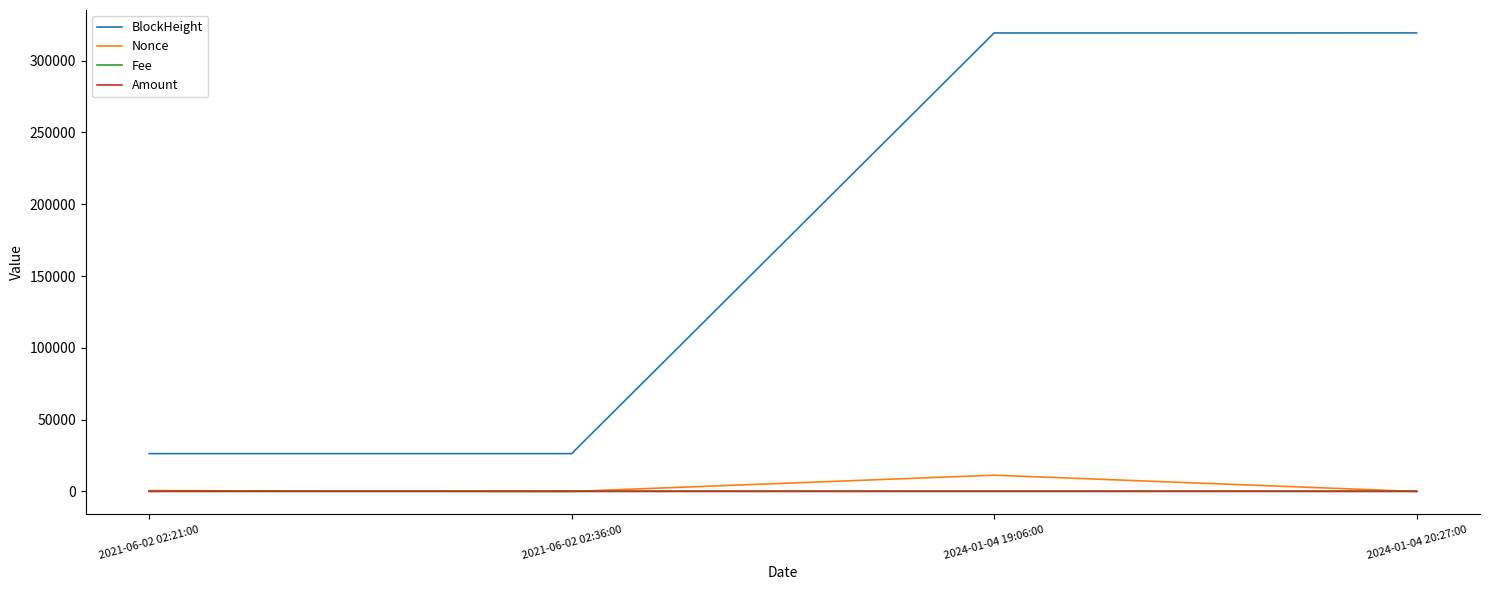

What is the difference between the BlockHeight values at 2024-01-04 19:06:00 and 2021-06-02 02:21:00?

292887.0